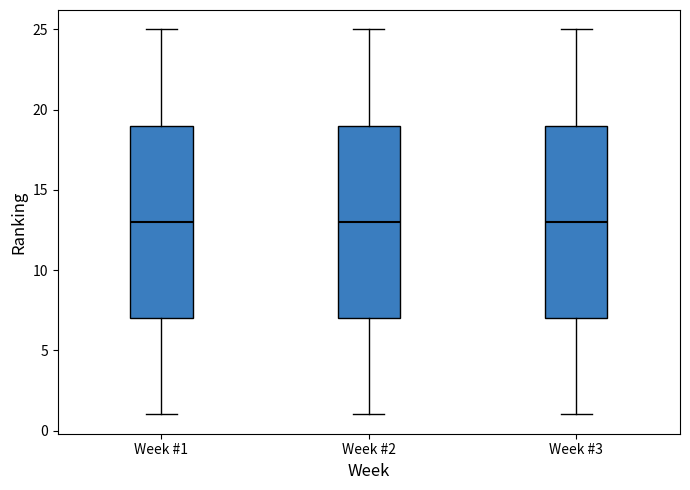

Reading left to right, transcribe this box plot: for each box, give where its median line is, the range the box spans, and where its two whiskers end, as read against the y-axis. The values are not printed on the chart, so give them approximately, as read against the axis.

Week #1: median 13, box 7 to 19, whiskers 1 to 25
Week #2: median 13, box 7 to 19, whiskers 1 to 25
Week #3: median 13, box 7 to 19, whiskers 1 to 25